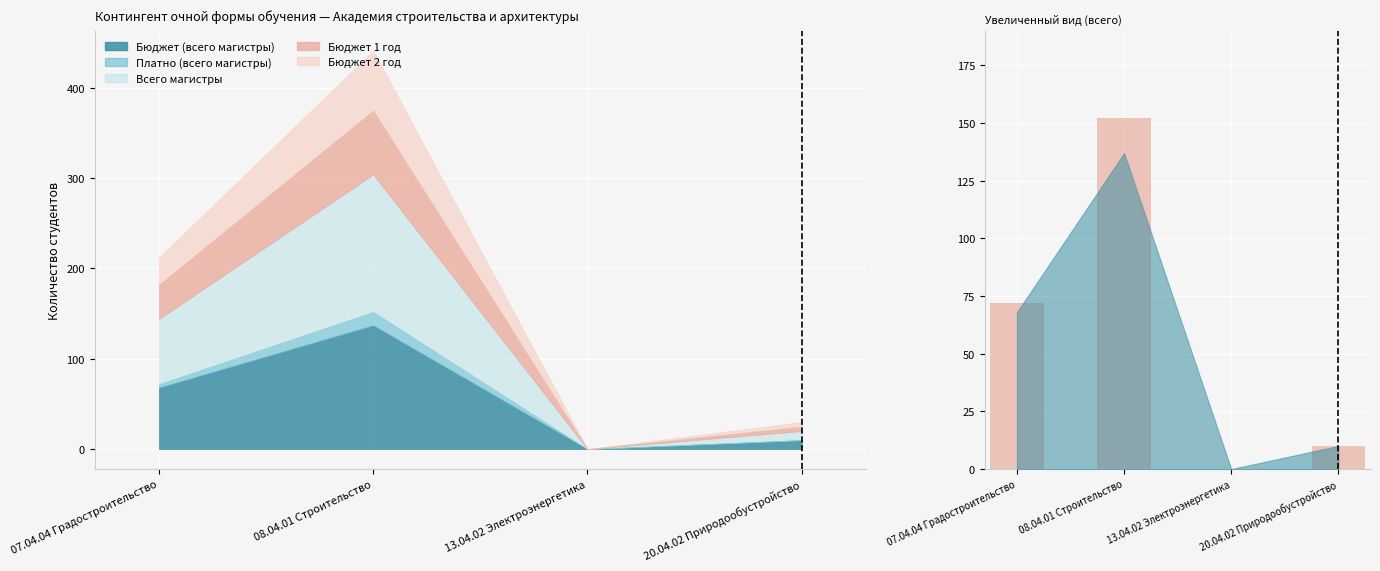

How many bars are there in total?

4